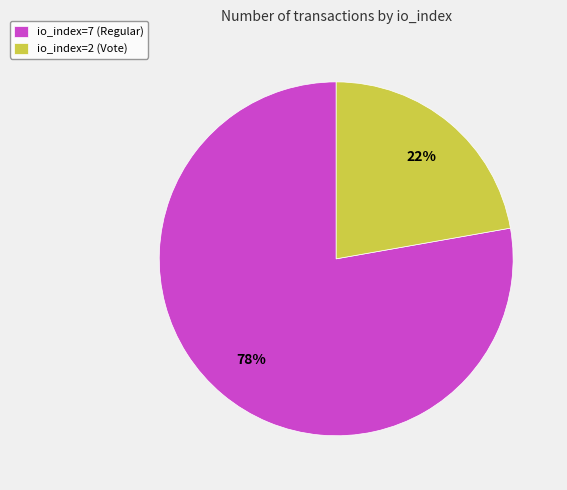

Is the sum of io_index=7 (Regular) and io_index=2 (Vote) greater than half?

Yes